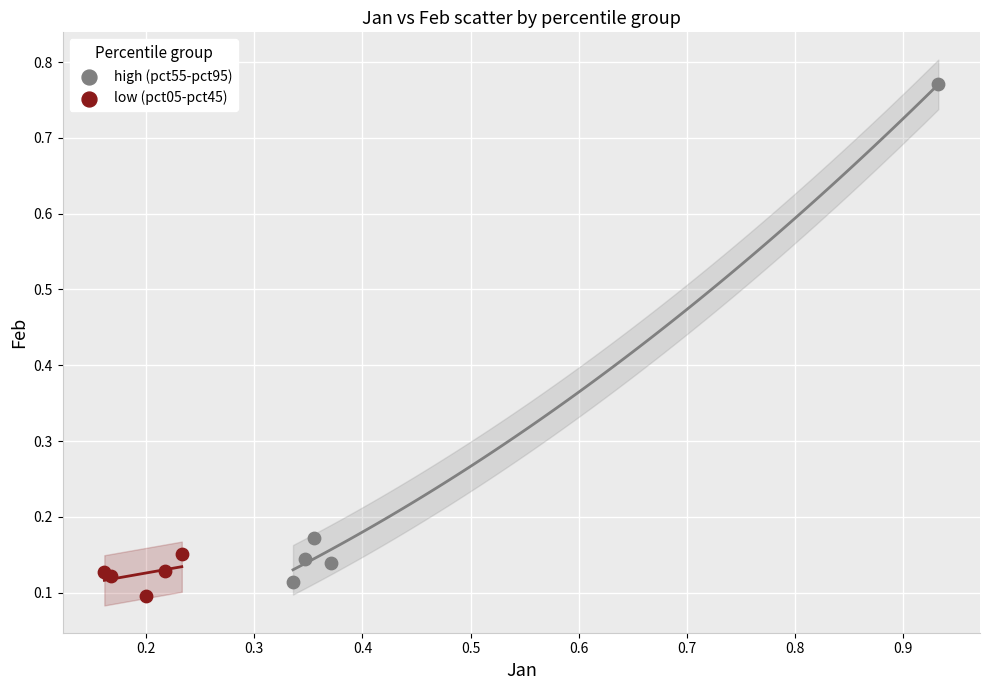

Which series has the widest spread of Y values?

high (pct55-pct95)